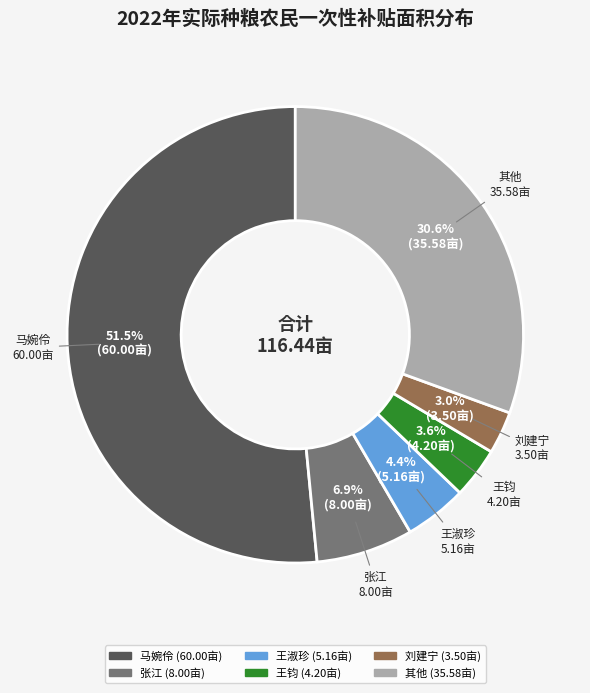

Is there a majority slice in this chart?

Yes